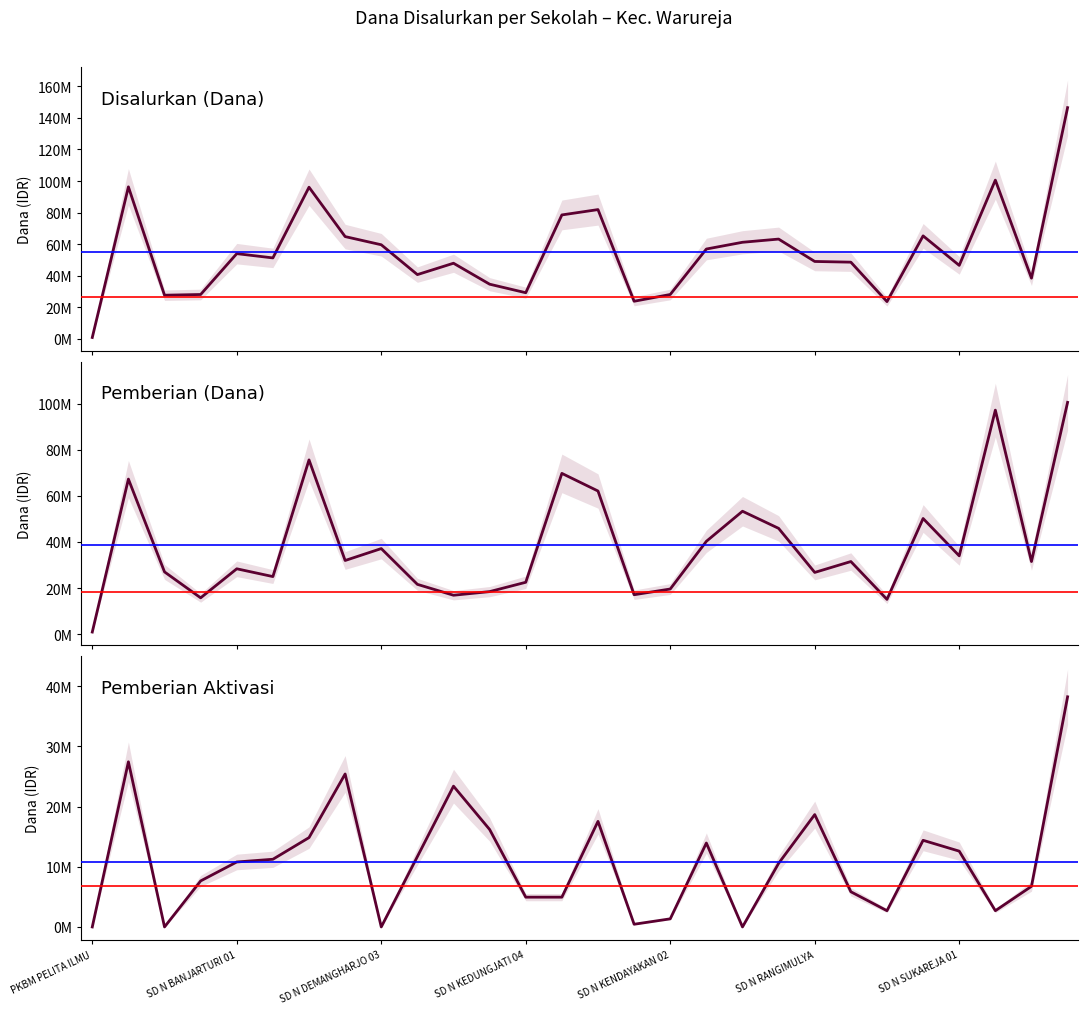

Where do Pemberian Aktivasi and Pemberian (Dana) first cross each other?

9 and 10